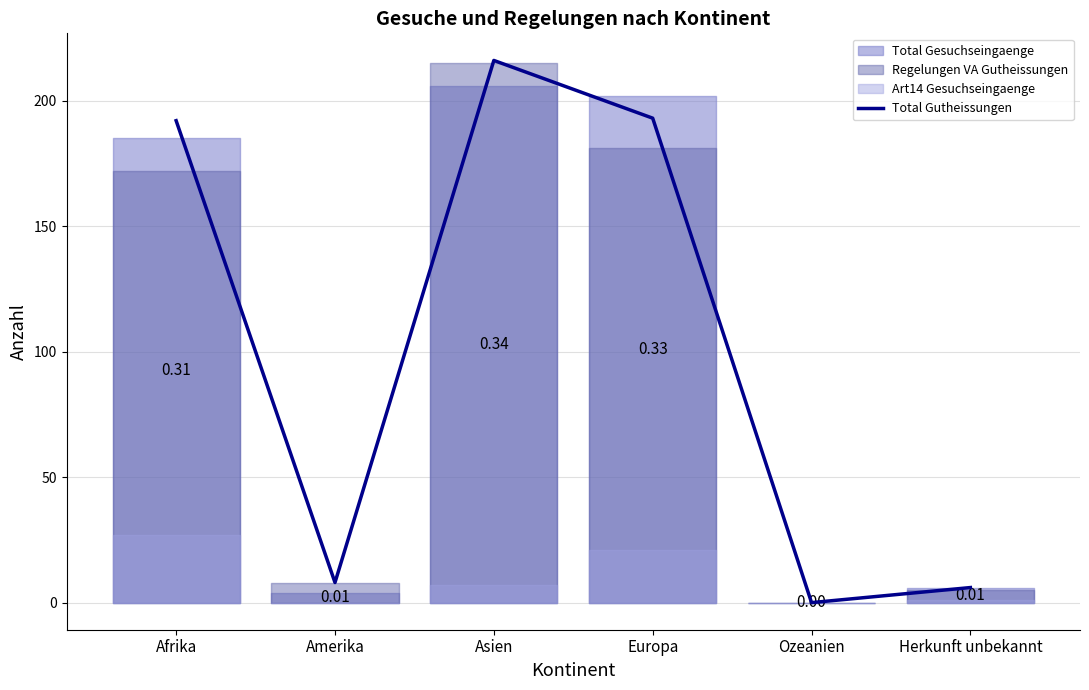

What position from the right is Ozeanien?

2